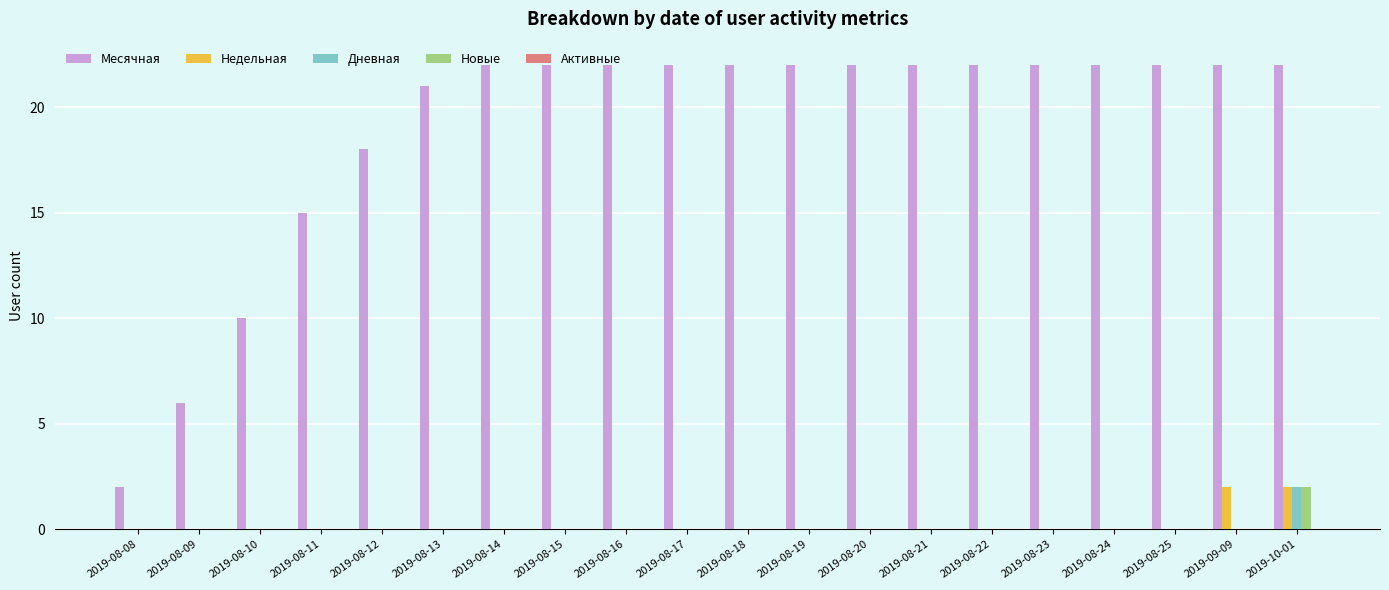

What is the sum of all Недельная values?

4